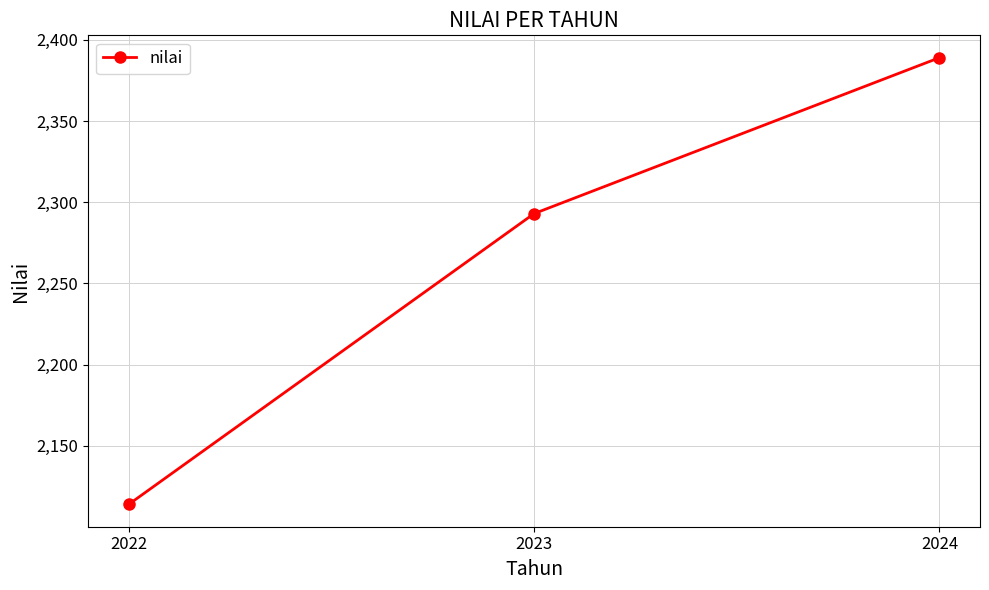

What is the change in value from 2022 to 2024?

+275